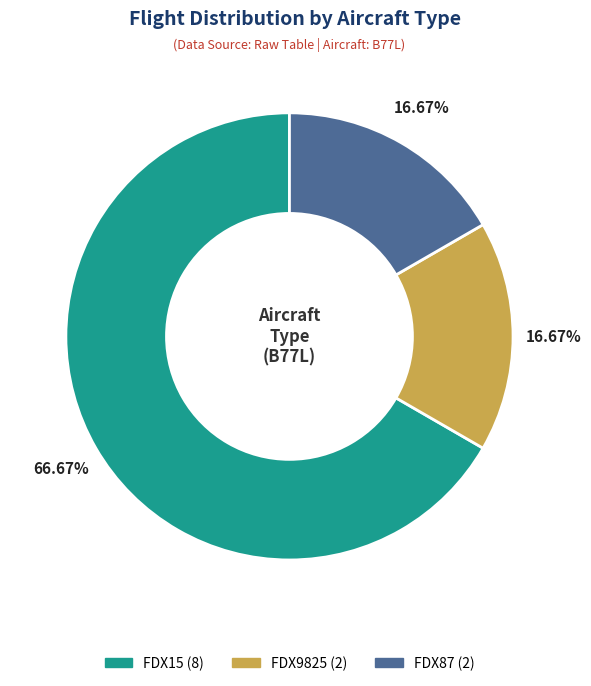

Which category has the biggest portion of the pie?

FDX15